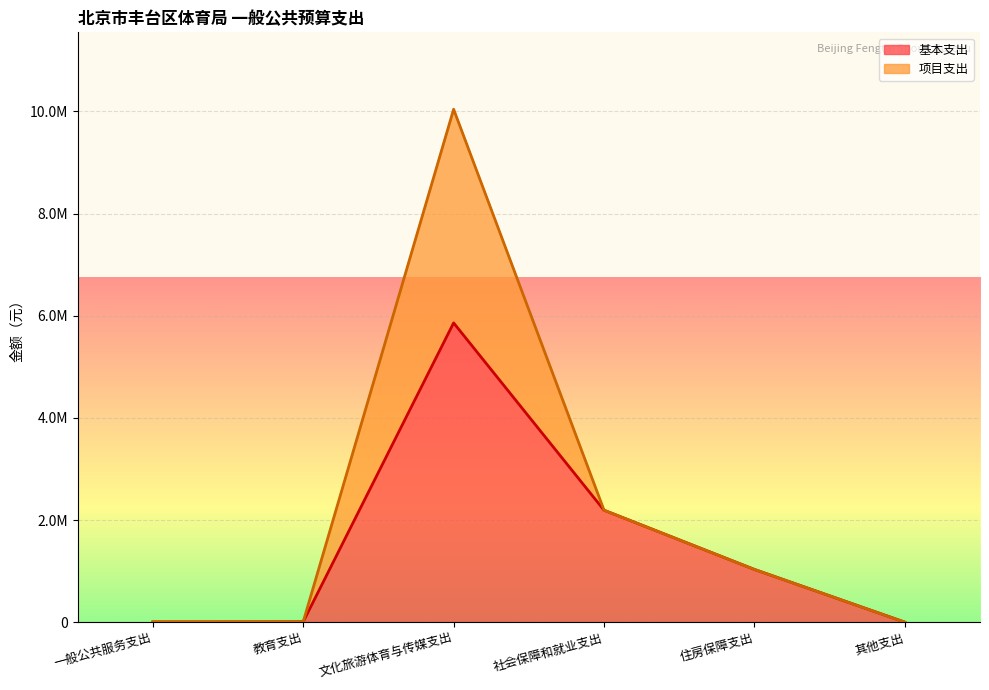

Reading left to right, transcribe all the data shown in this chart.

0	8100	5860003	2191903	1032220	0